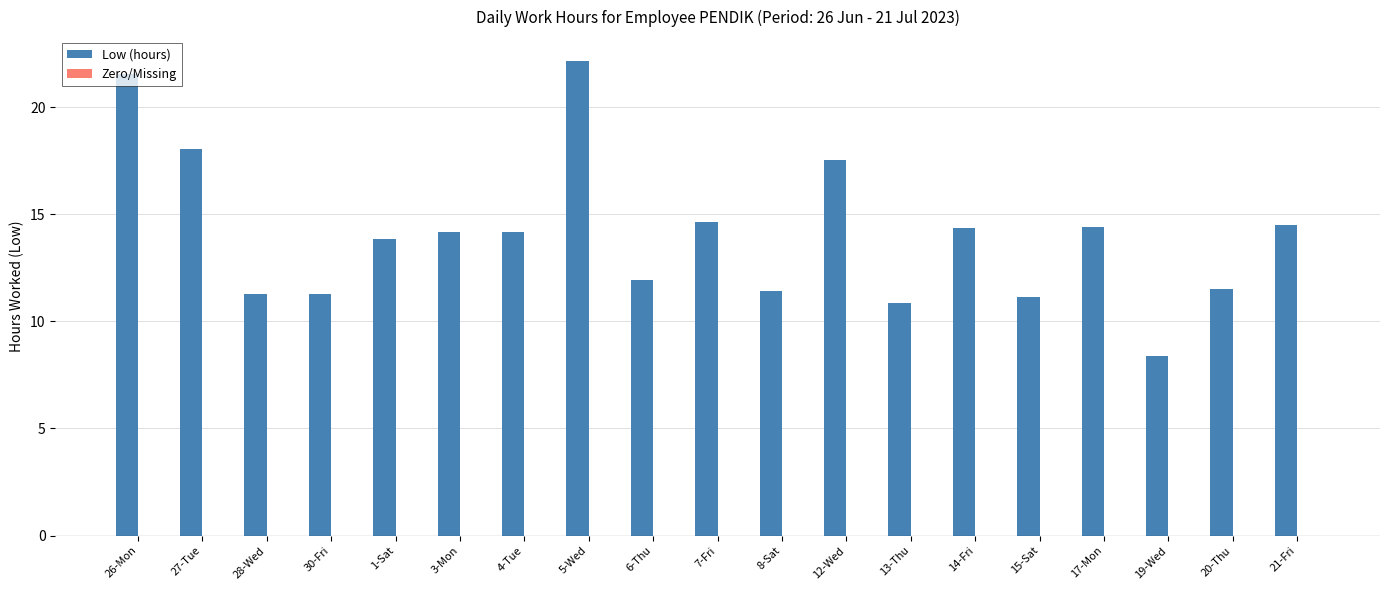

Is it true that the value at 7-Fri is 10.2?

False